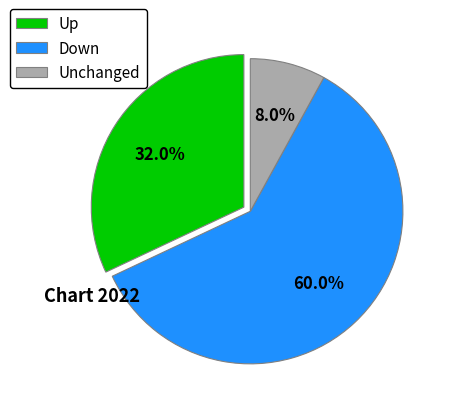

Count the number of slices in the pie.

3